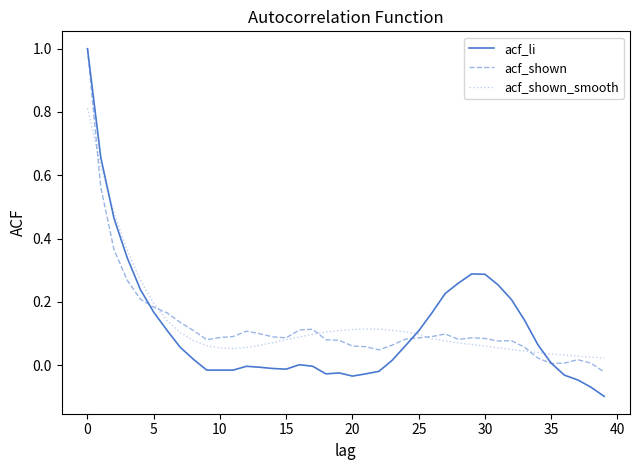

What is the highest value of the acf_shown series?

1.0